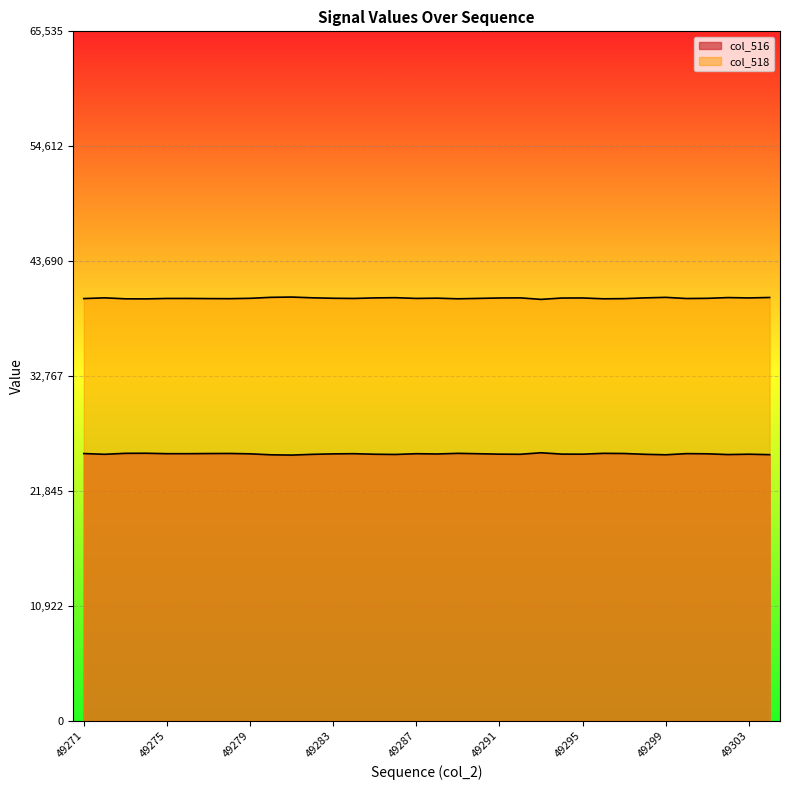

What is the minimum value for col_516?

25257